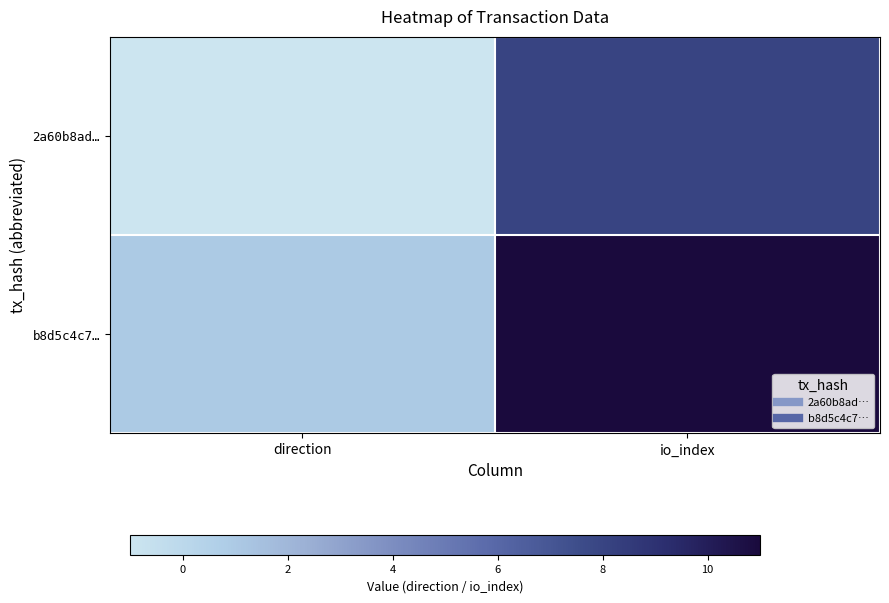

Between direction and io_index, which series saw the biggest shift?

b8d5c4c7…